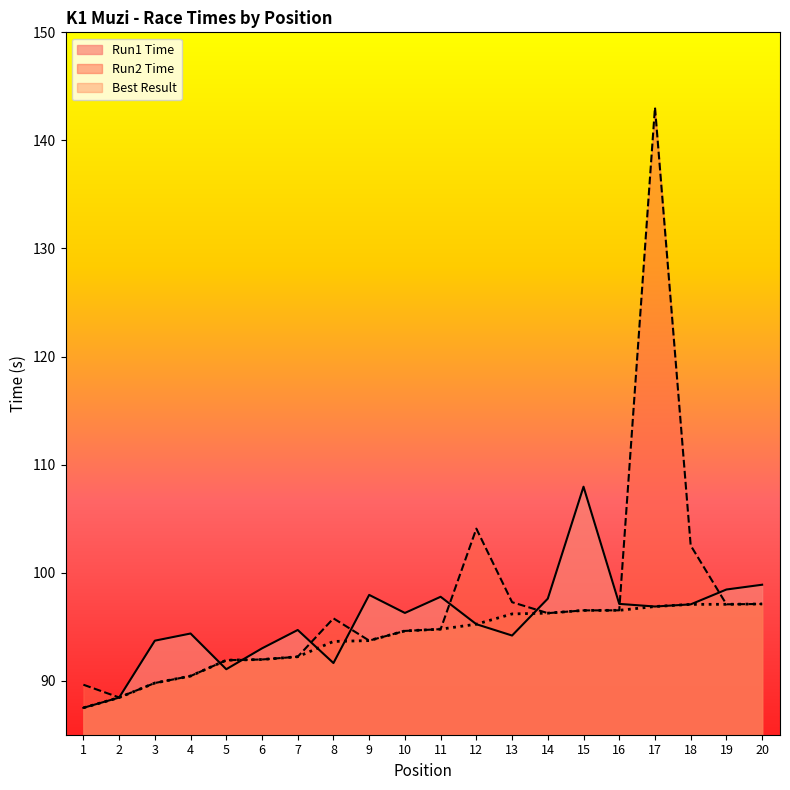

Where do Run2 Time and Run1 Time first cross each other?

2 and 3